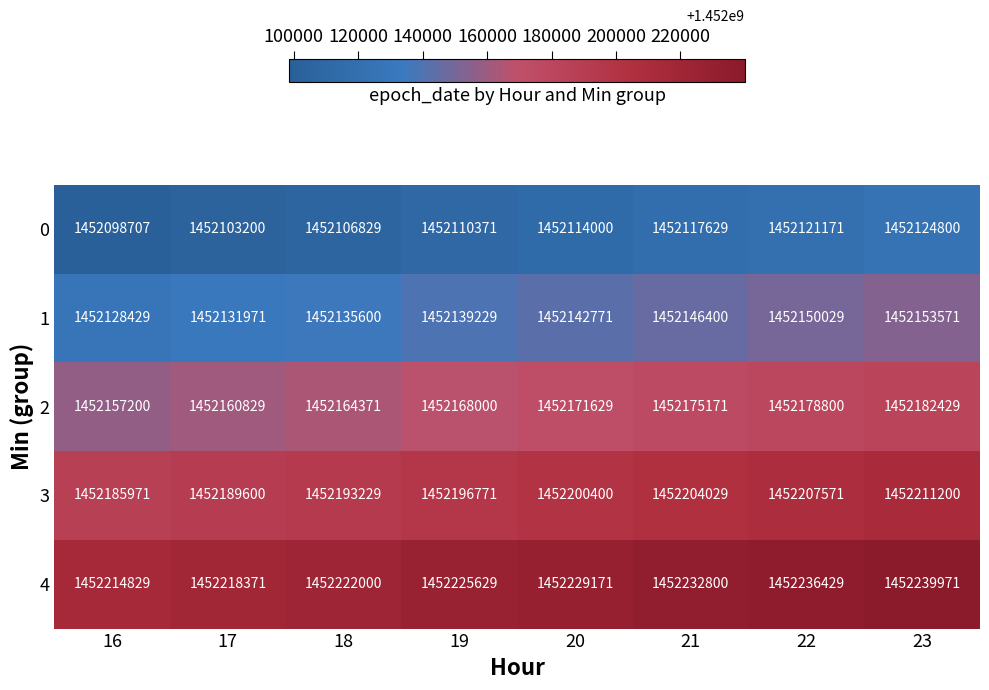

What is the difference between the highest and lowest values at 23?

115171